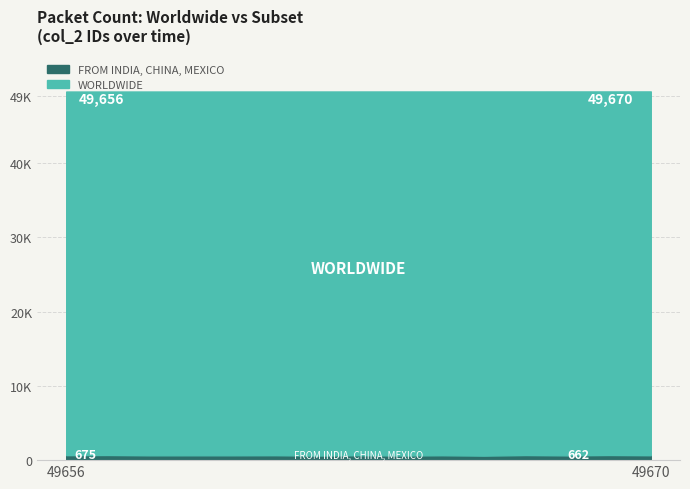

True or false: FROM INDIA, CHINA, MEXICO and WORLDWIDE intersect in this chart.

False